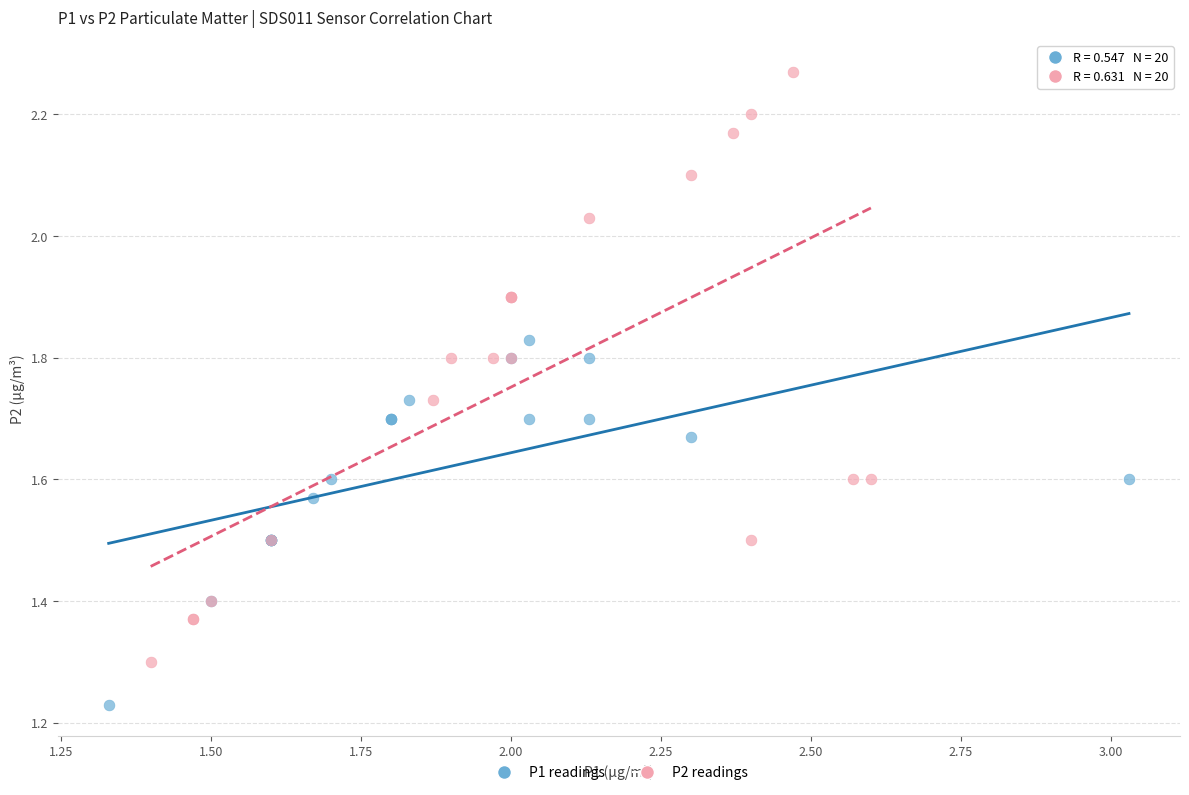

What are all the series names shown in the legend?

P1 readings, P2 readings